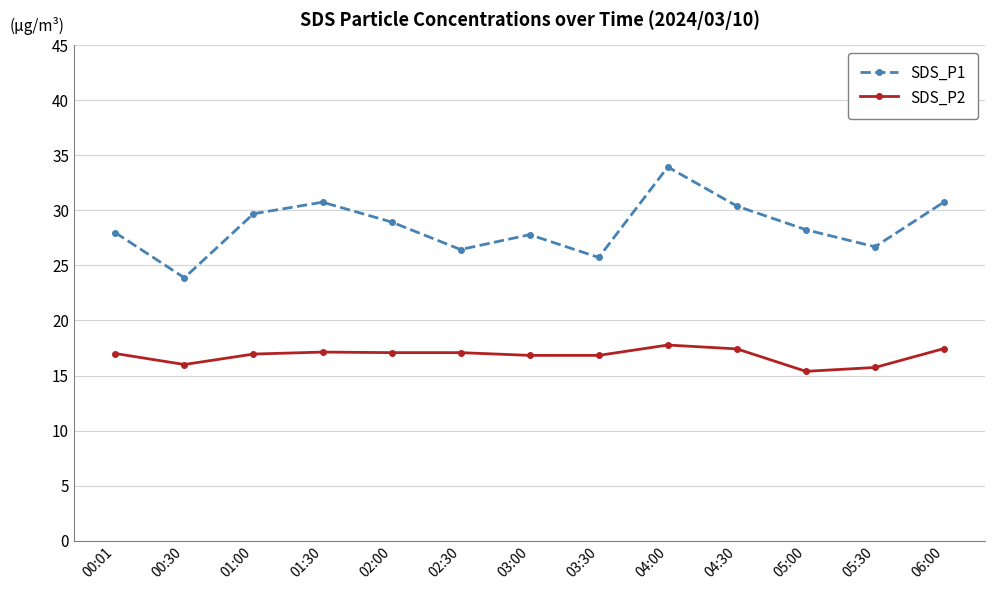

Rank the series at 05:00 from highest to lowest value.

SDS_P1, SDS_P2